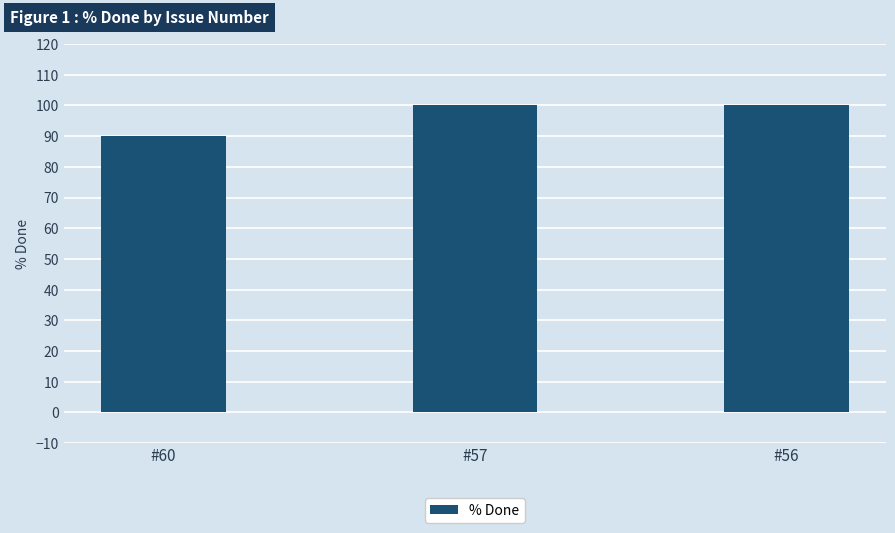

The chart shows a value of 133 at #56. True or false?

False